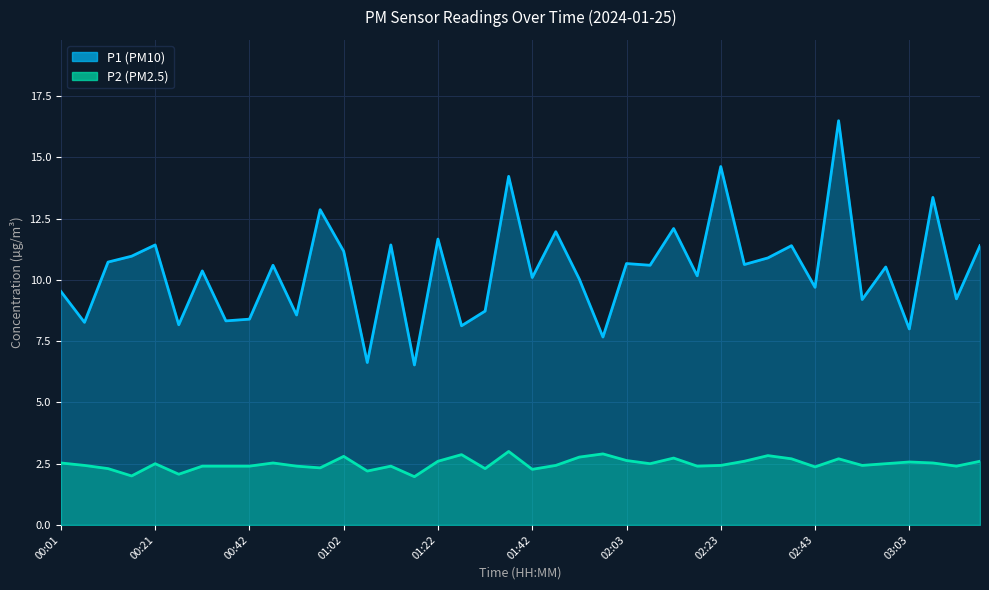

Reading left to right, extract all data points from this chart.

P1: 9.5	8.3	10.7	11.0	11.4	8.2	10.4	8.3	8.4	10.6	8.6	12.9	11.2	6.6	11.4	6.5	11.7	8.1	8.7	14.2	10.1	12.0	10.0	7.7	10.7	10.6	12.1	10.2	14.6	10.6	10.9	11.4	9.7	16.5	9.2	10.5	8.0	13.4	9.2	11.4
P2: 2.5	2.4	2.3	2.0	2.5	2.1	2.4	2.4	2.4	2.5	2.4	2.3	2.8	2.2	2.4	2.0	2.6	2.9	2.3	3.0	2.3	2.4	2.8	2.9	2.6	2.5	2.7	2.4	2.4	2.6	2.8	2.7	2.4	2.7	2.4	2.5	2.6	2.5	2.4	2.6